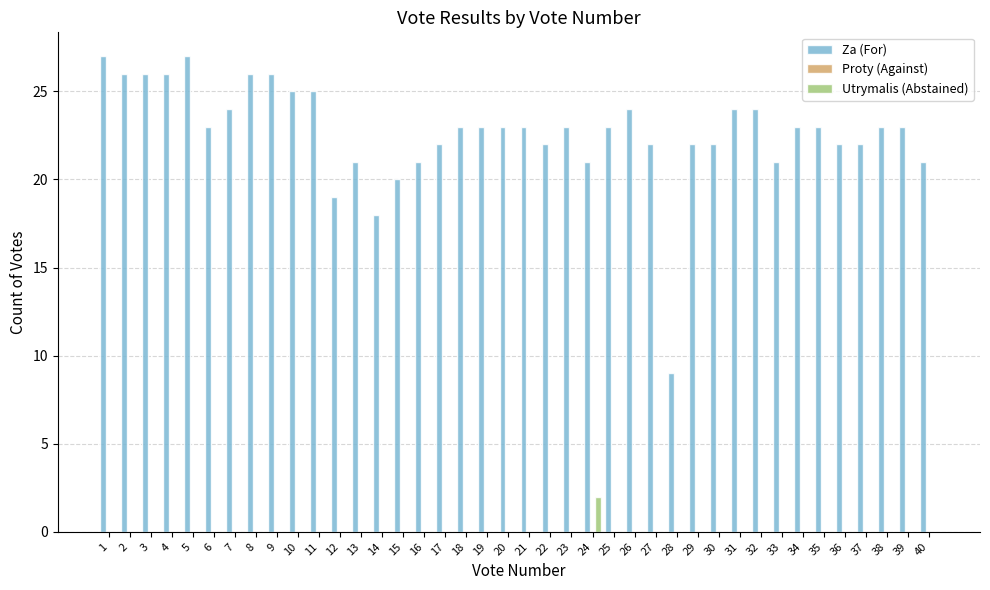

Is the value of Utrymalis (Abstained) at 9 greater than the value of Za (For) at 5?

No